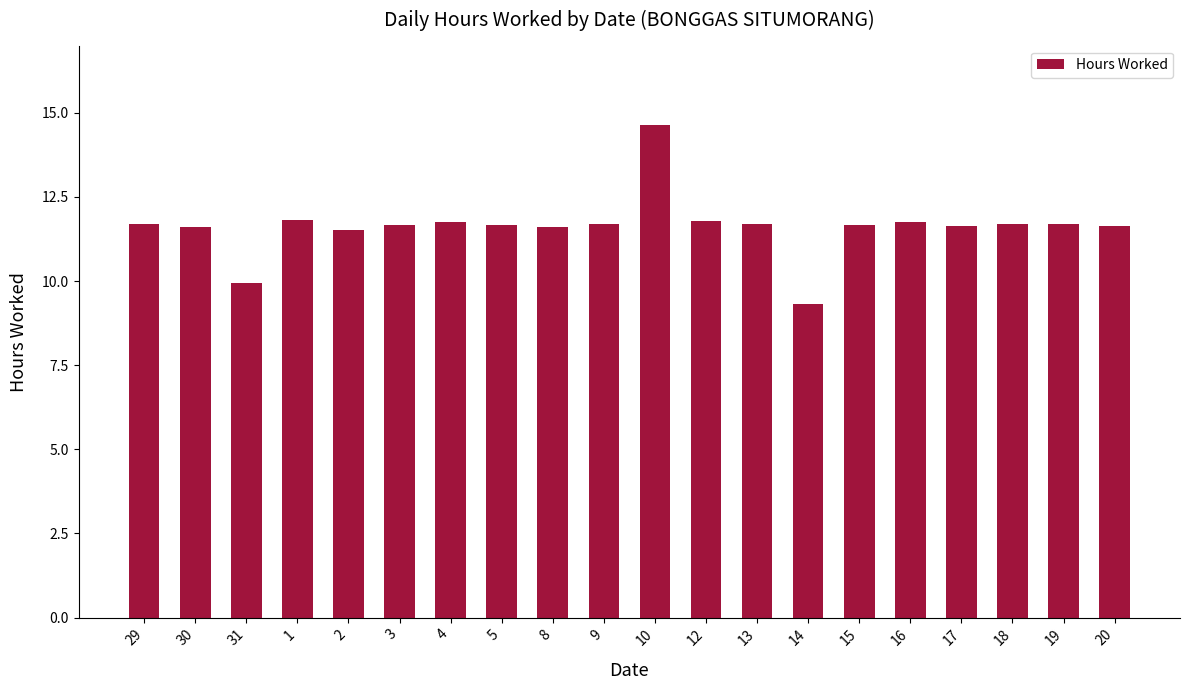

True or false: the data shows 9.6 at 10.

False